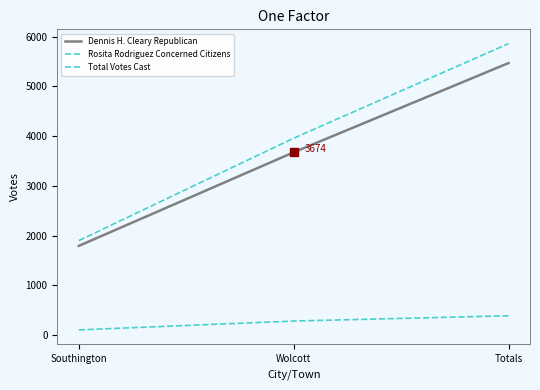

How many lines are shown in the chart?

3